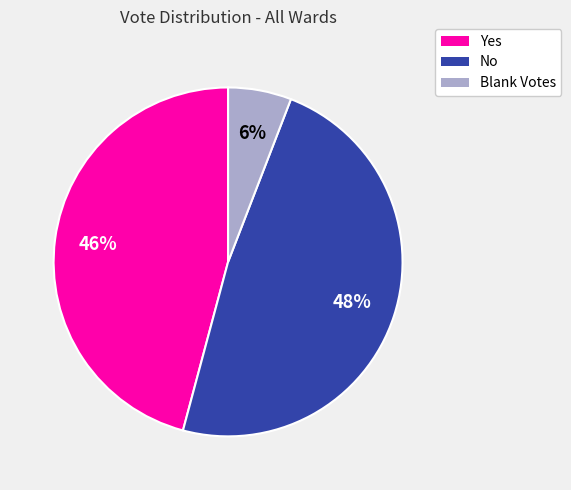

Does any single category account for the majority?

No